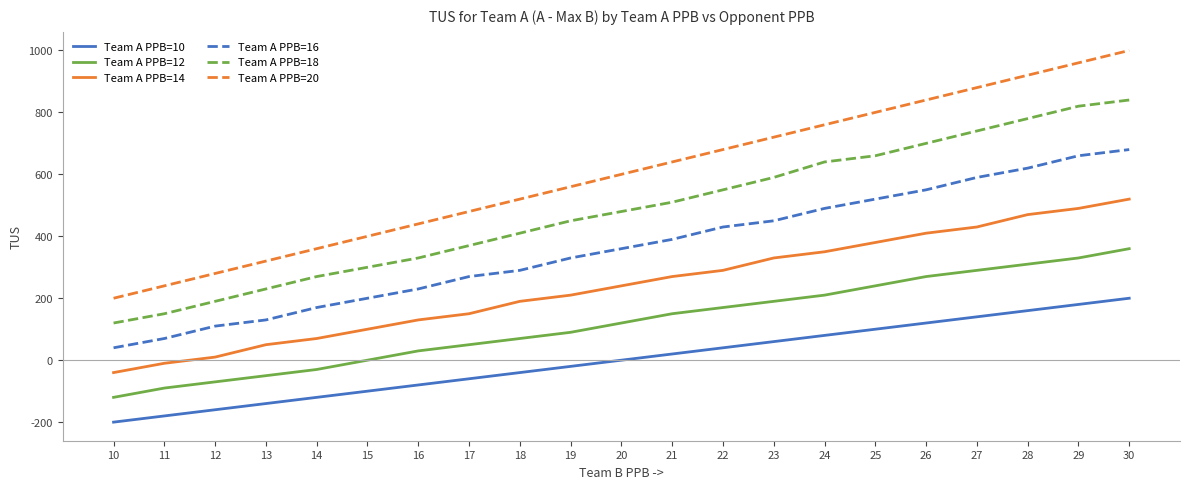

Is the value of Team A PPB=18 at 13 greater than the value of Team A PPB=12 at 23?

Yes